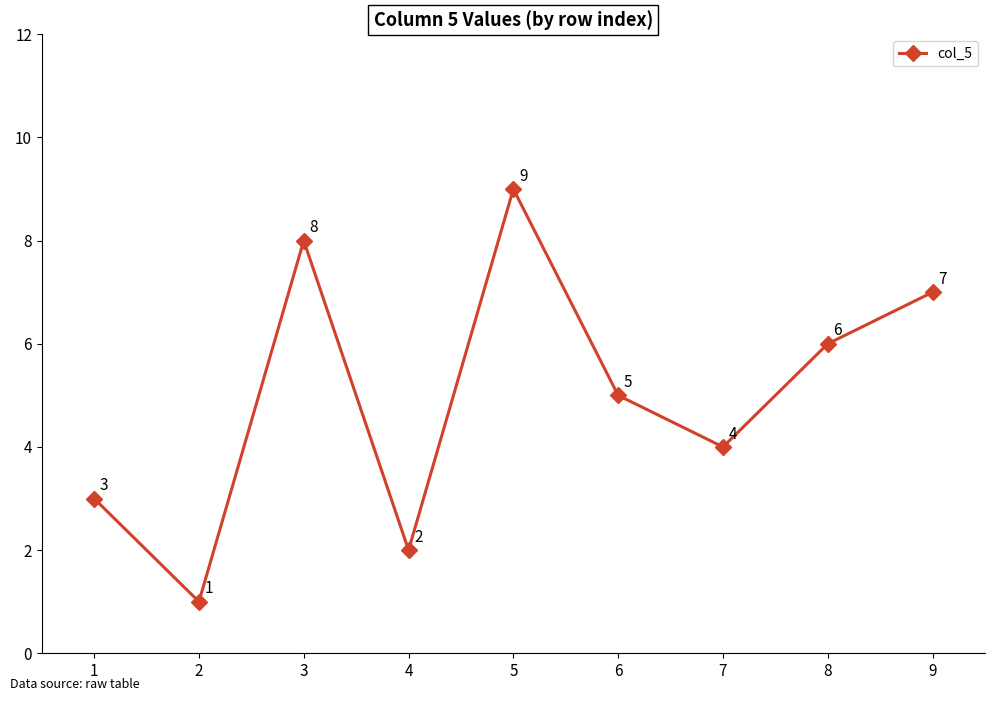

At which label is the value closest to 5?

6